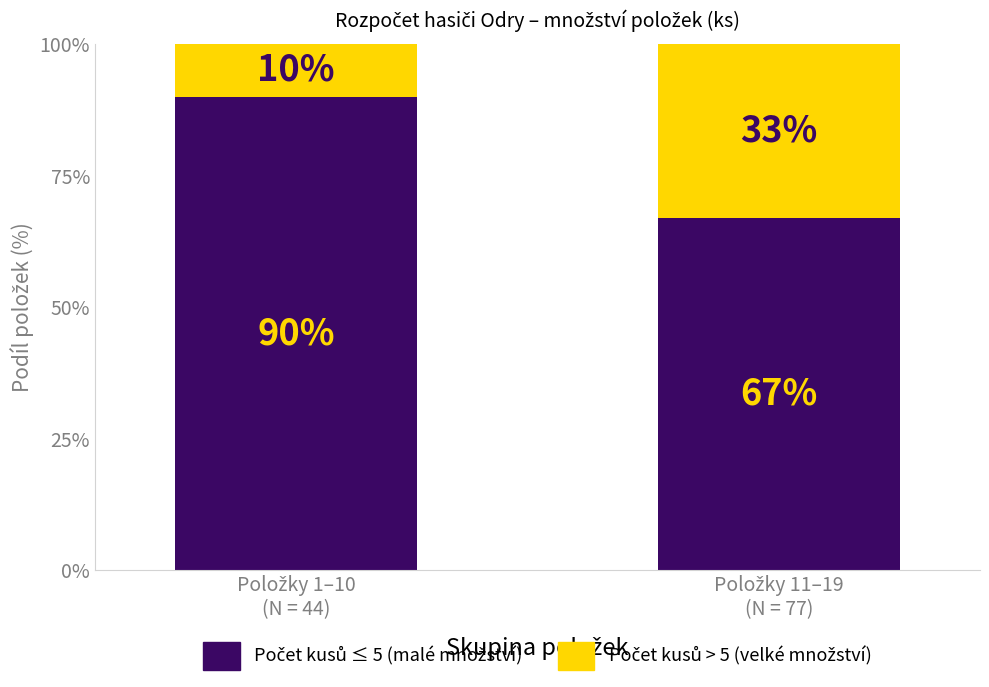

What is the sum of all množství (kus) values?

121